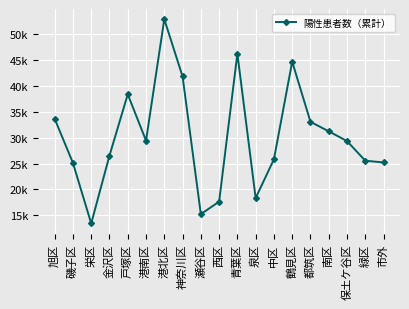

Is it true that the value at 西区 is 17639?

True